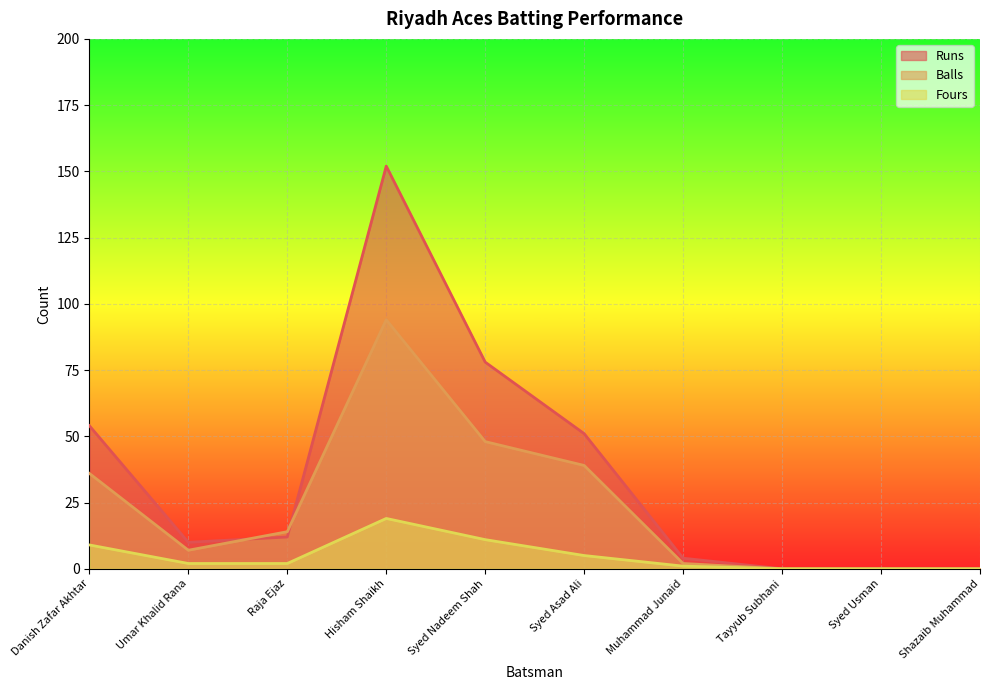

What are all the series names shown in the legend?

Runs, Balls, Fours